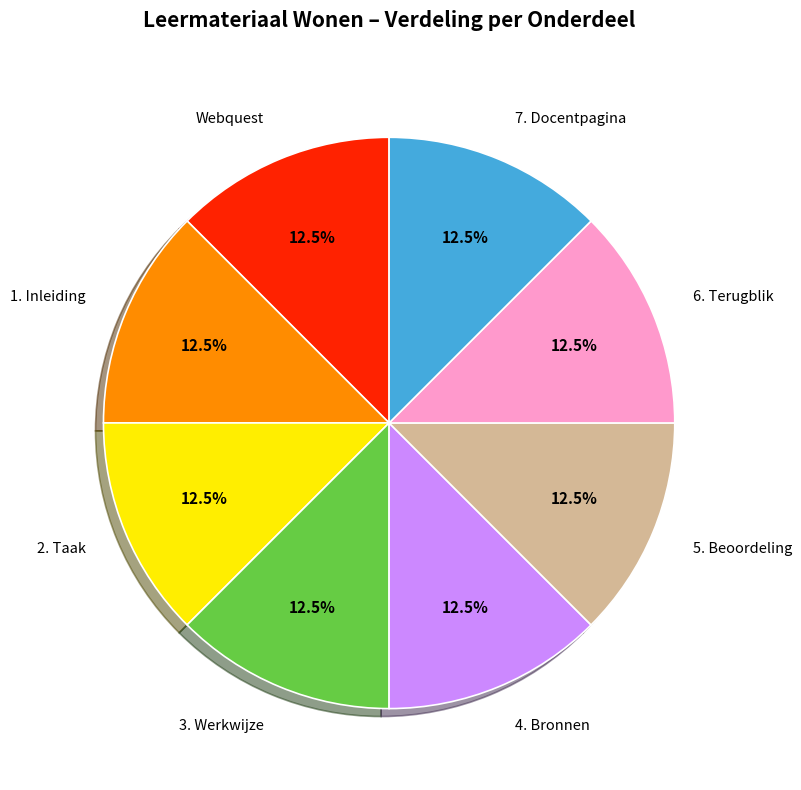

Does any single category account for the majority?

No